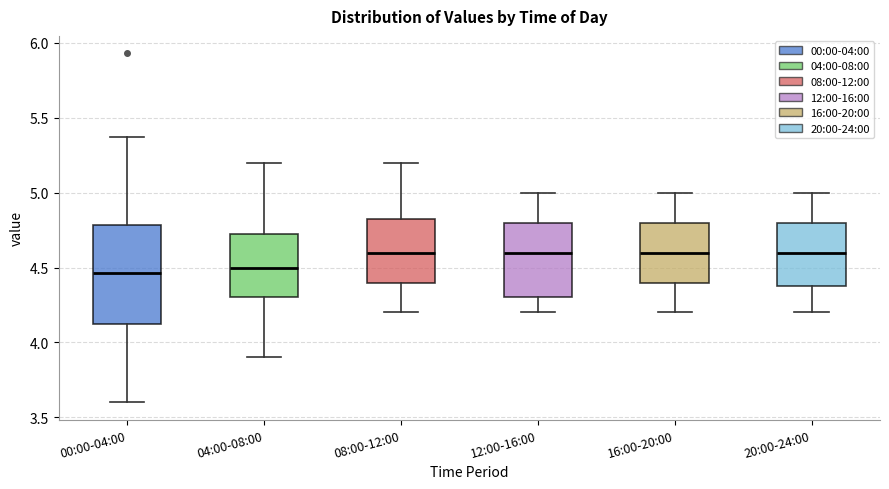

Reading left to right, transcribe this box plot: for each box, give where its median line is, the range the box spans, and where its two whiskers end, as read against the y-axis. The values are not printed on the chart, so give them approximately, as read against the axis.

00:00-04:00: median 4.45, box 4.10 to 4.80, whiskers 3.60 to 5.35
04:00-08:00: median 4.50, box 4.30 to 4.75, whiskers 3.90 to 5.20
08:00-12:00: median 4.60, box 4.40 to 4.85, whiskers 4.20 to 5.20
12:00-16:00: median 4.60, box 4.30 to 4.80, whiskers 4.20 to 5.00
16:00-20:00: median 4.60, box 4.40 to 4.80, whiskers 4.20 to 5.00
20:00-24:00: median 4.60, box 4.40 to 4.80, whiskers 4.20 to 5.00